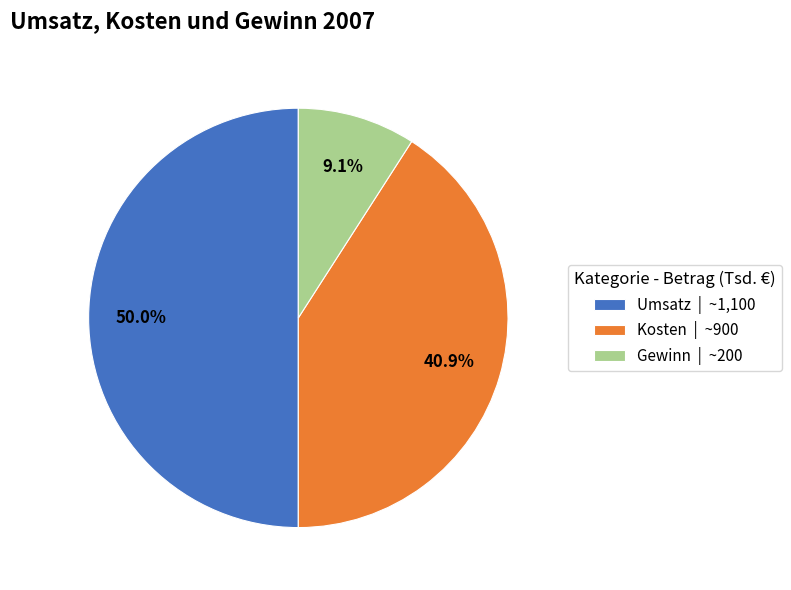

Which category has the smallest portion of the pie?

Gewinn